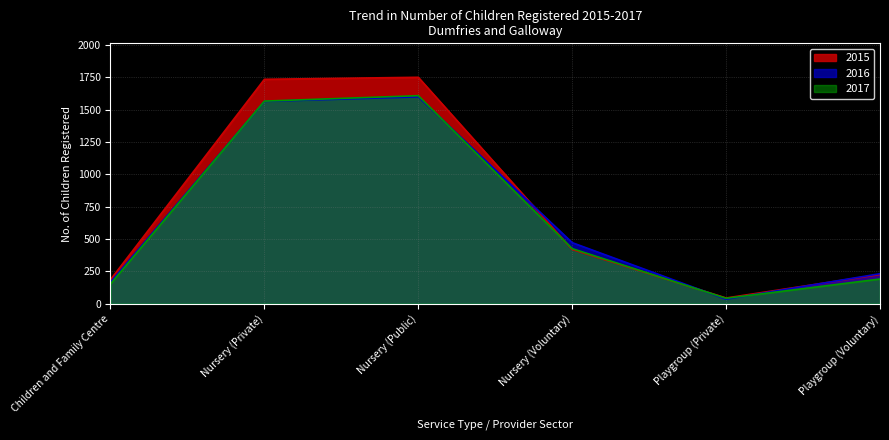

What is the difference between the maximum and minimum values in the 2017 series?

1566.0